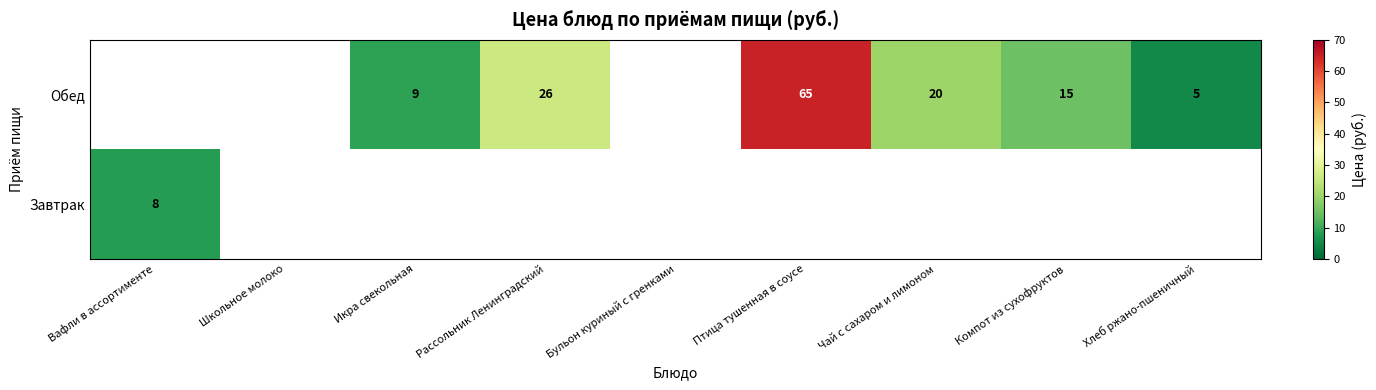

At which category does the chart reach its peak across all series?

Птица тушенная в соусе